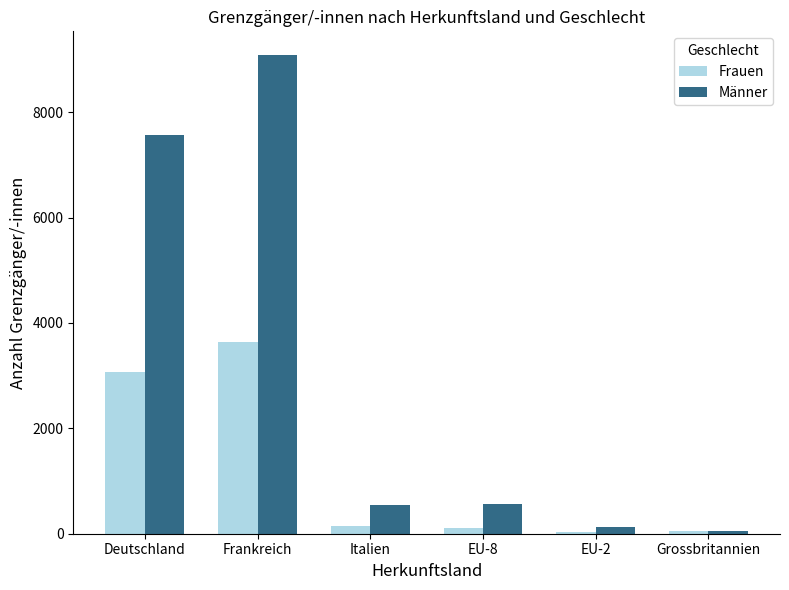

At which category is the sum across all series the highest?

Frankreich